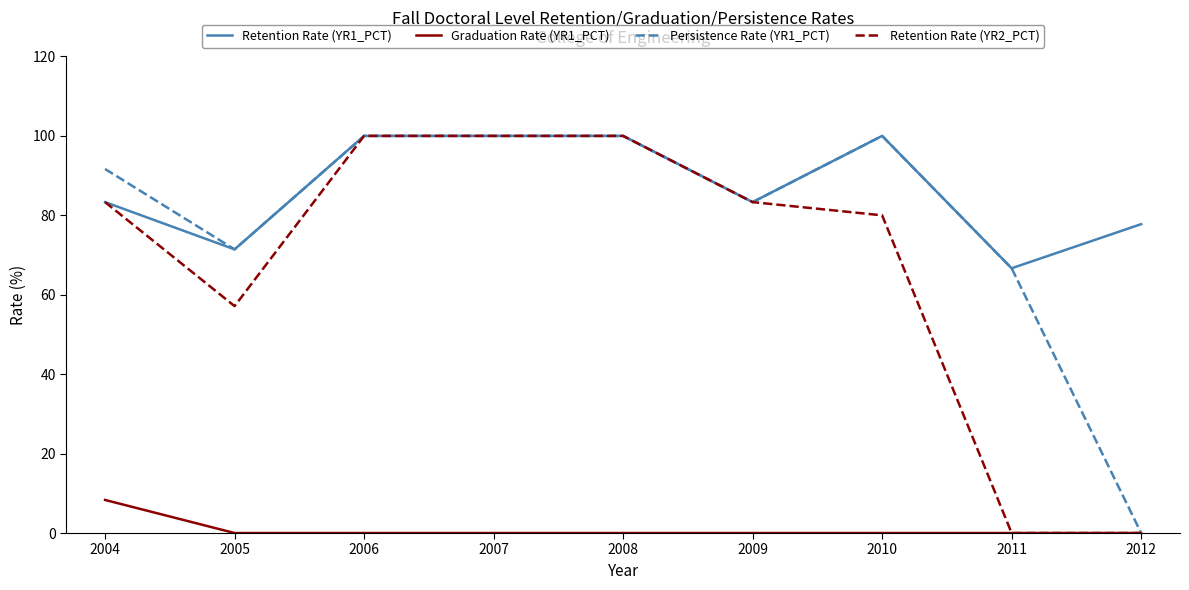

Reading left to right, extract all data points from this chart.

Retention Rate (YR1_PCT): 83.3	71.4	100.0	100.0	100.0	83.3	100.0	66.7	77.8
Graduation Rate (YR1_PCT): 8.3	0.0	0.0	0.0	0.0	0.0	0.0	0.0	0.0
Persistence Rate (YR1_PCT): 91.7	71.4	100.0	100.0	100.0	83.3	100.0	66.7	0.0
Retention Rate (YR2_PCT): 83.3	57.1	100.0	100.0	100.0	83.3	80.0	0.0	0.0